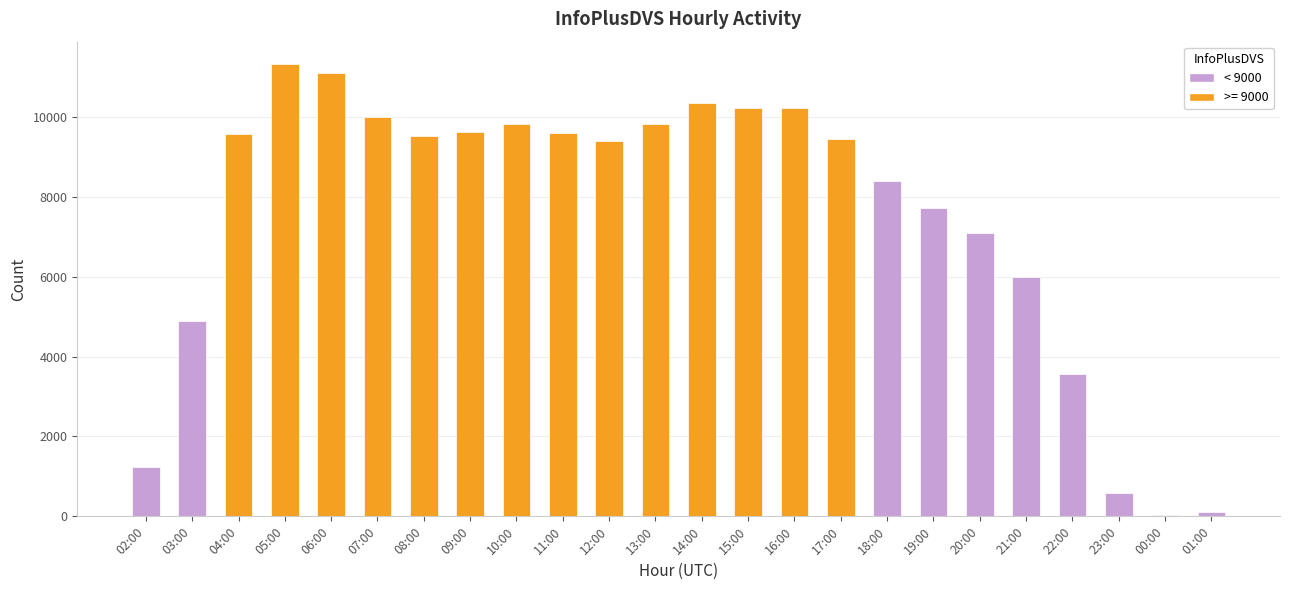

Approximately how many times larger is the value at 03:00 compared to 16:00?

0.5